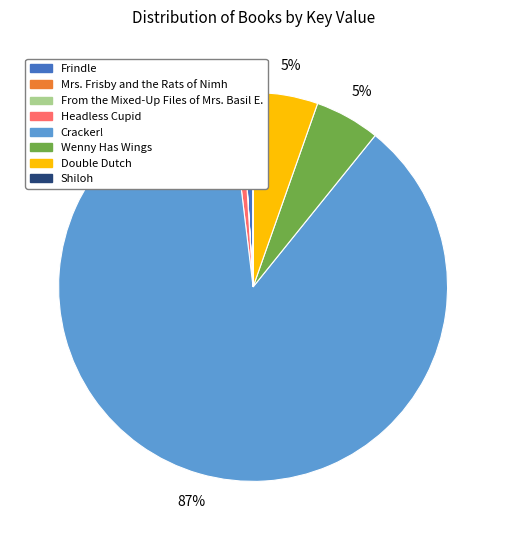

To the nearest percent, what is the average slice percentage?

12%